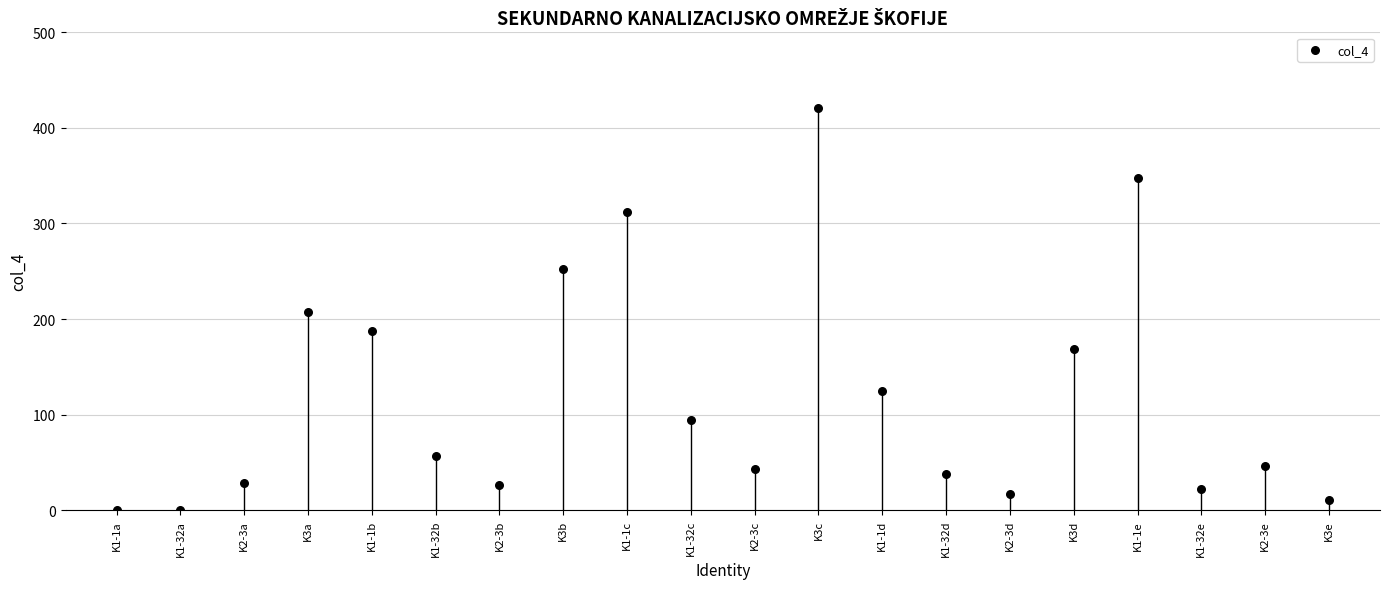

What is the range of Y values (max minus min)?

420.6